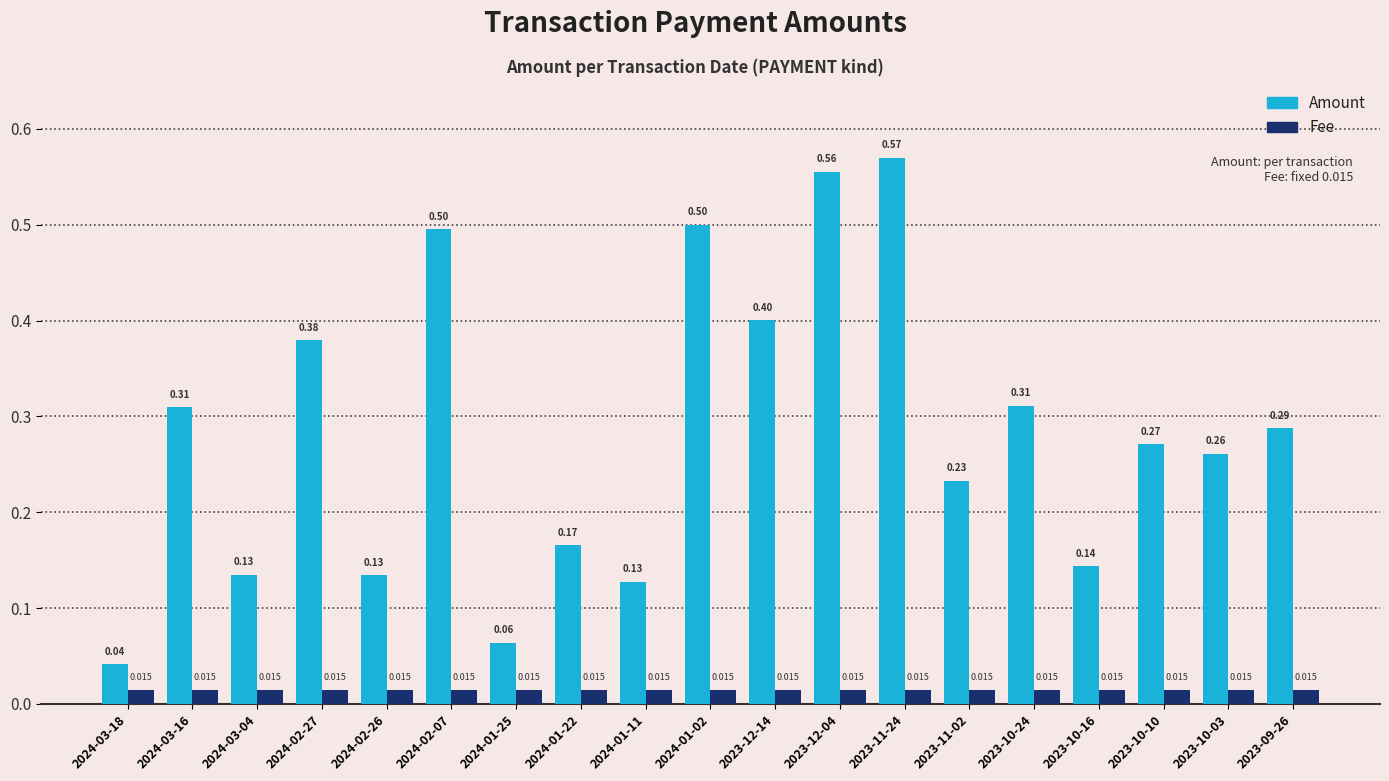

List the series in order of their peak value, highest first.

Amount, Fee